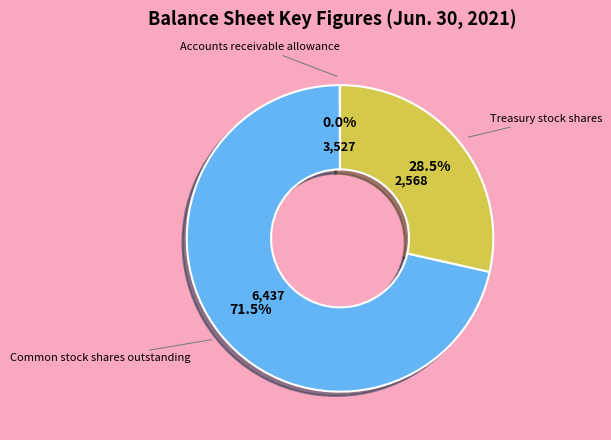

Which category has the biggest portion of the pie?

Common stock shares outstanding